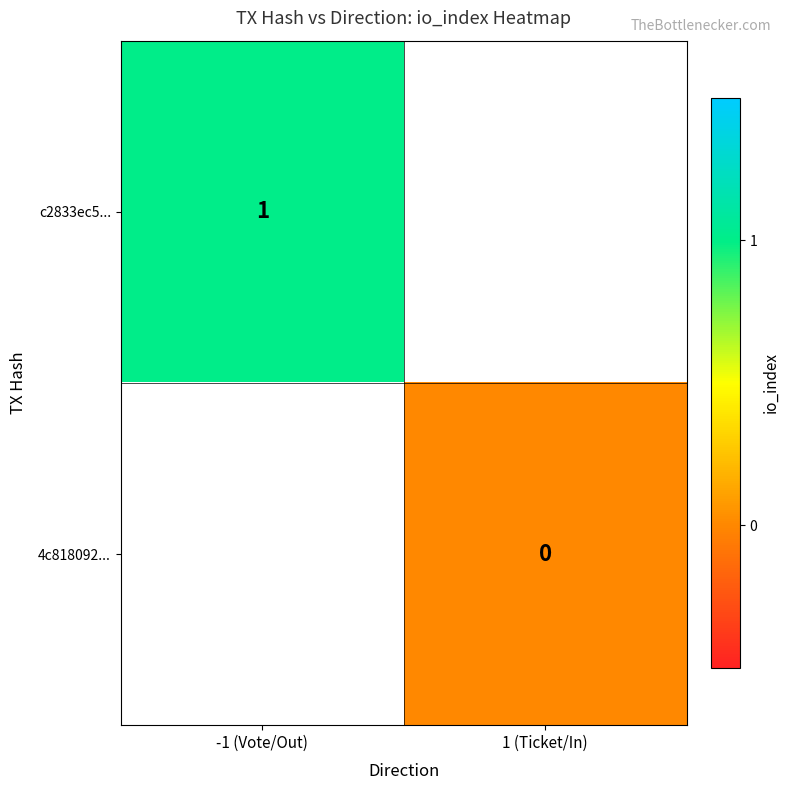

The c2833ec5... series shows 1 at -1 (Vote/Out). True or false?

True